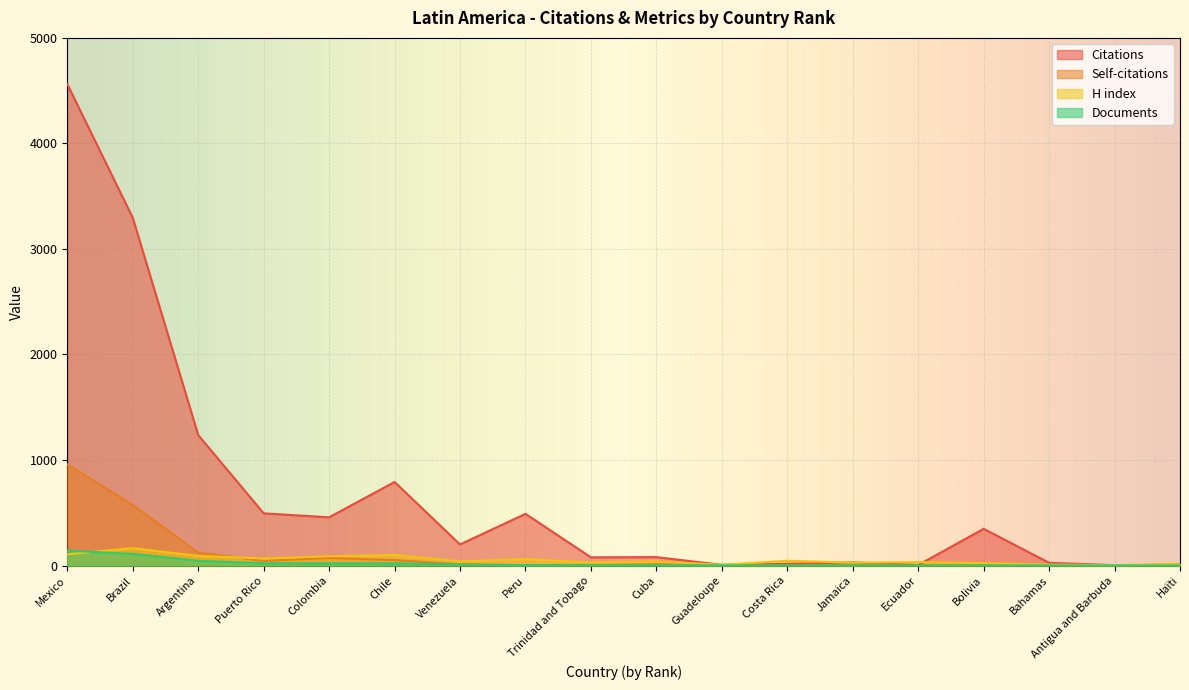

How many lines are shown in the chart?

4